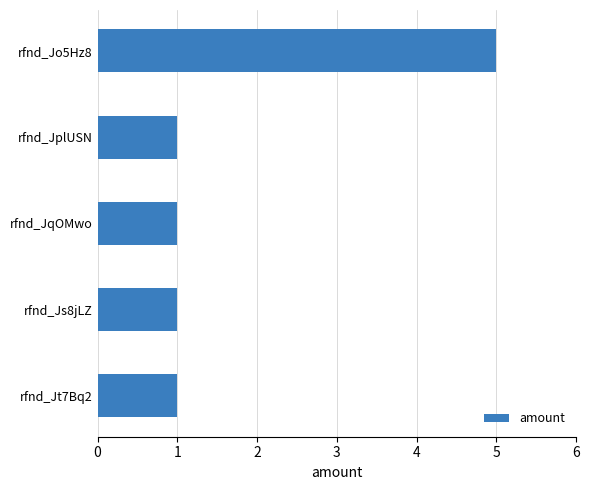

What is the difference between the maximum and minimum values?

4